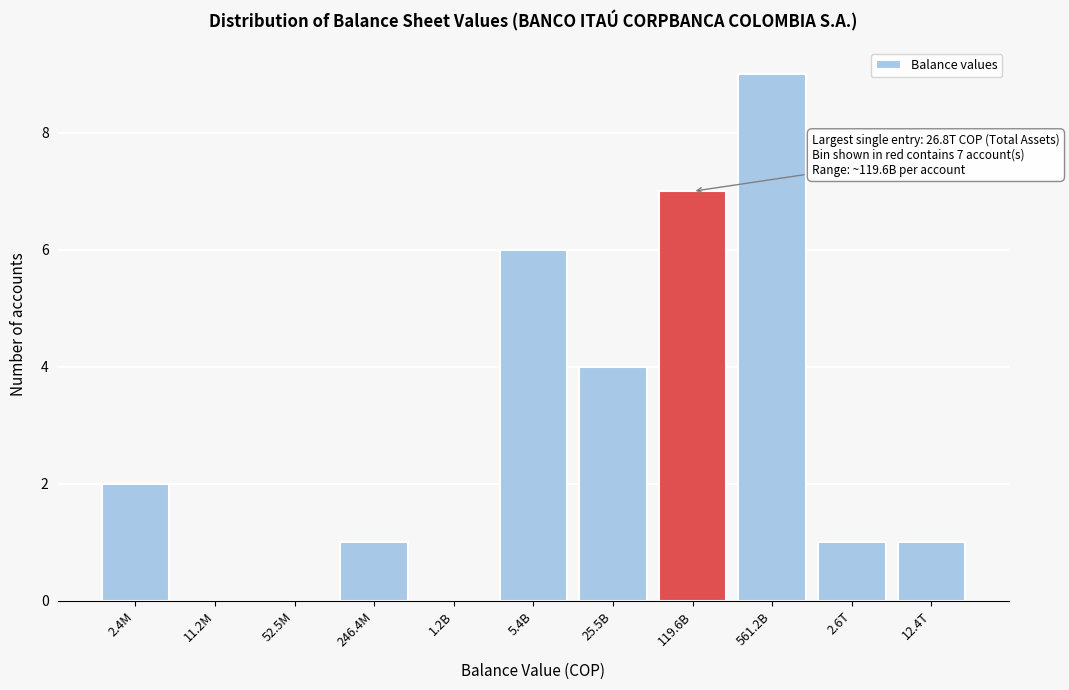

Reading left to right, list all the values displayed in this chart.

2.4M=2	11.2M=0	52.5M=0	246.4M=1	1.2B=0	5.4B=6	25.5B=4	119.6B=7	561.2B=9	2.6T=1	12.4T=1